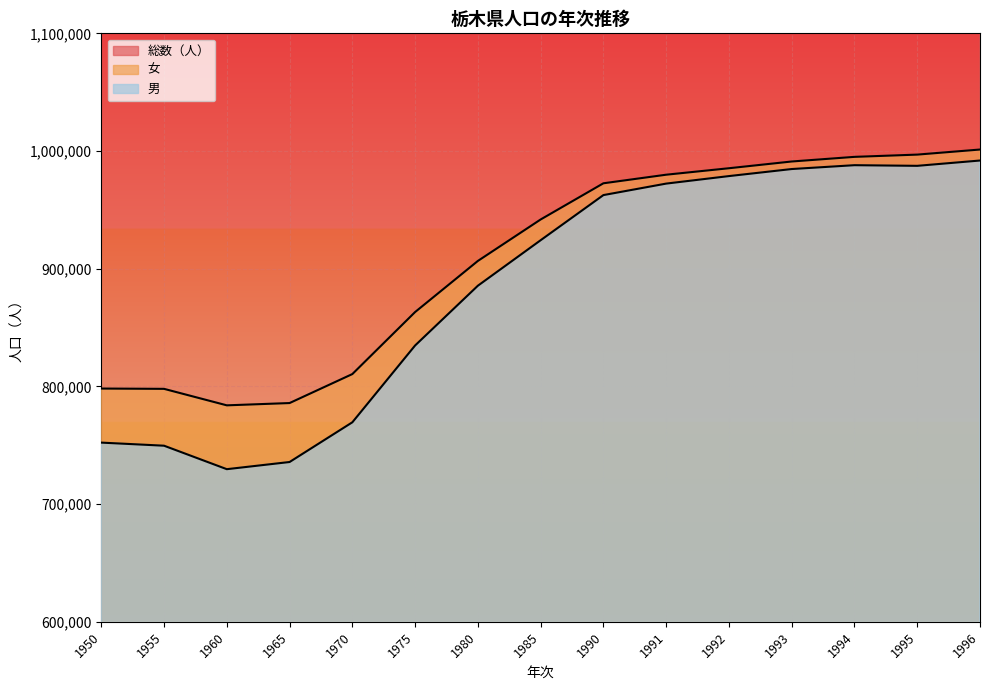

Between 1995 and 1996, which series saw the biggest shift?

男